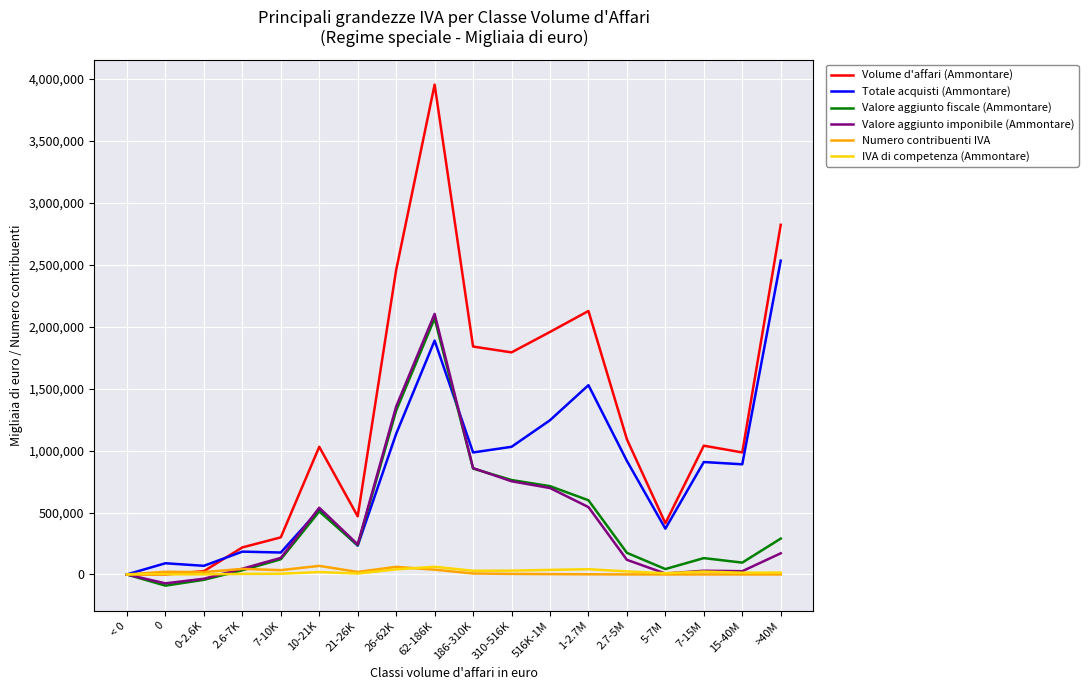

Which series has the largest total across all categories?

Volume d'affari (Ammontare)